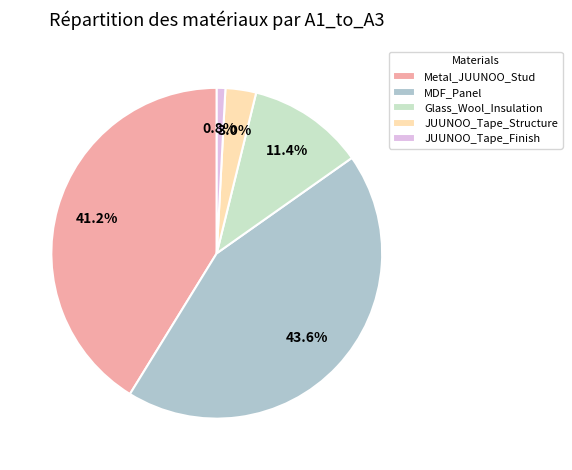

True or false: Glass_Wool_Insulation accounts for 20% of the total.

False